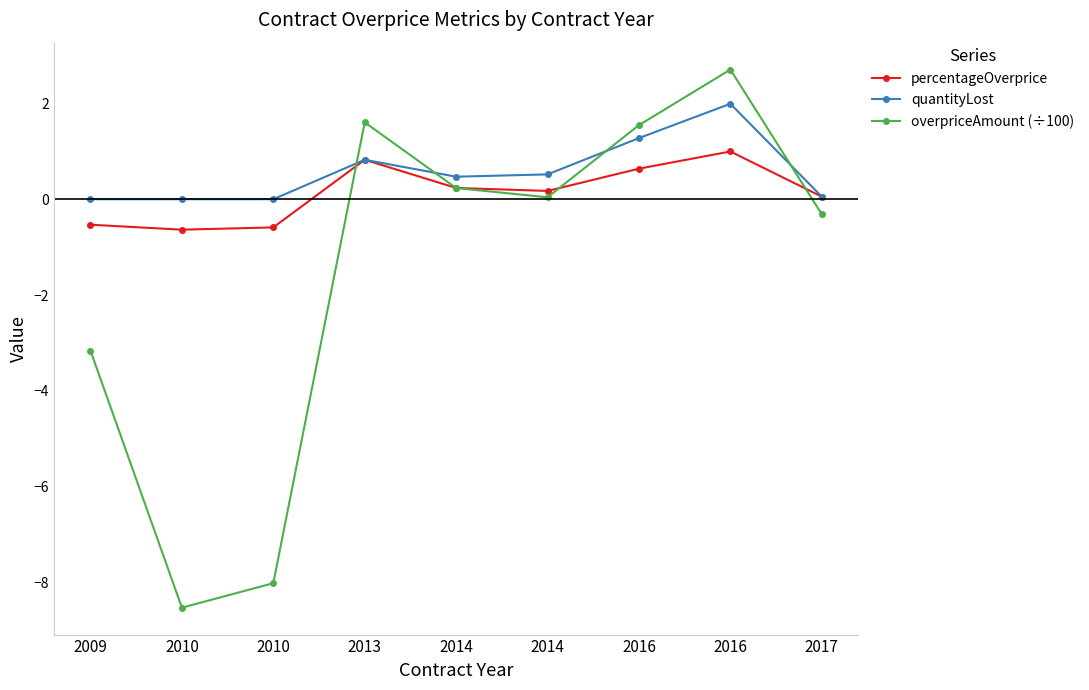

Between 2010 and 2014, which series saw the biggest shift?

overpriceAmount (÷100)